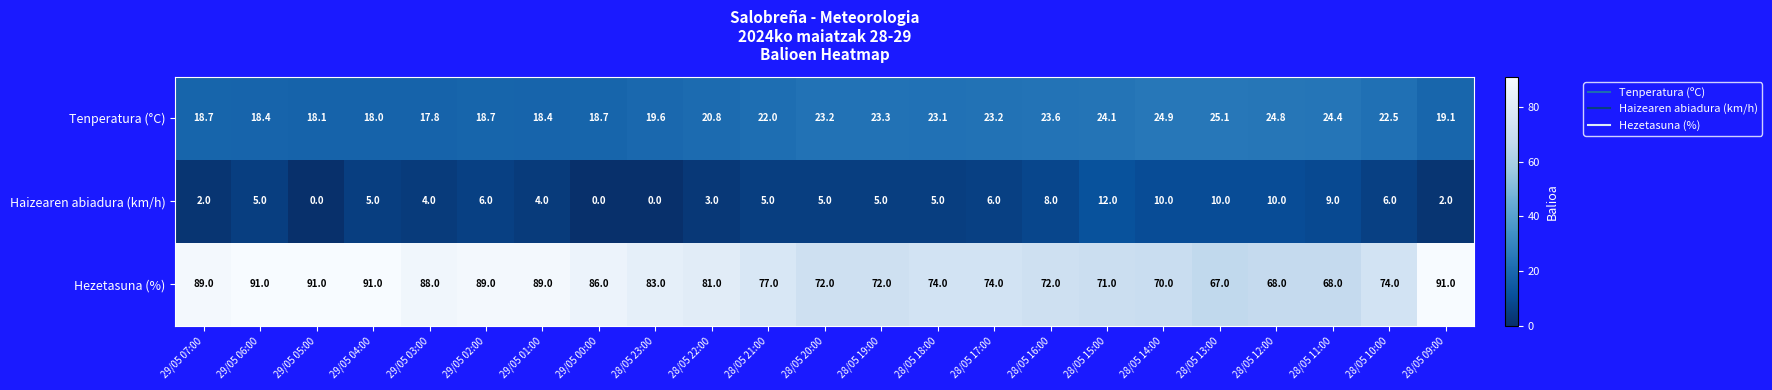

What is the average value of the Haizearen abiadura (km/h) series?

5.3